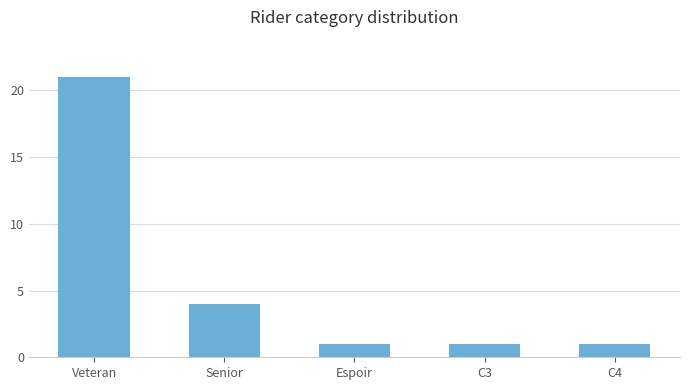

Reading right to left, what are all the values shown in this chart?

C4=1	C3=1	Espoir=1	Senior=4	Veteran=21